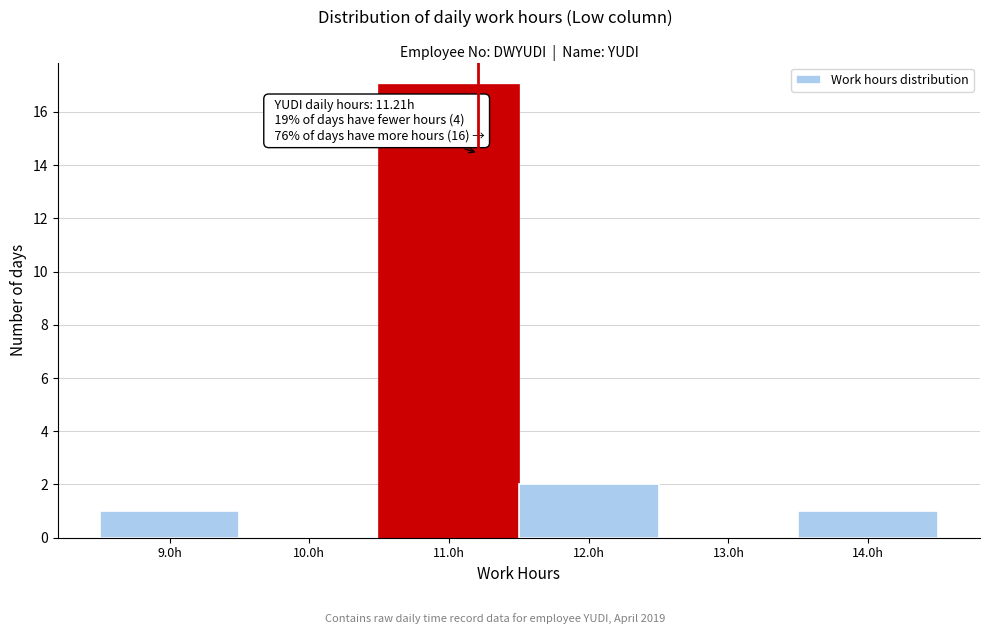

Over which range of the x-axis is the bar tallest?

10.5 to 11.5